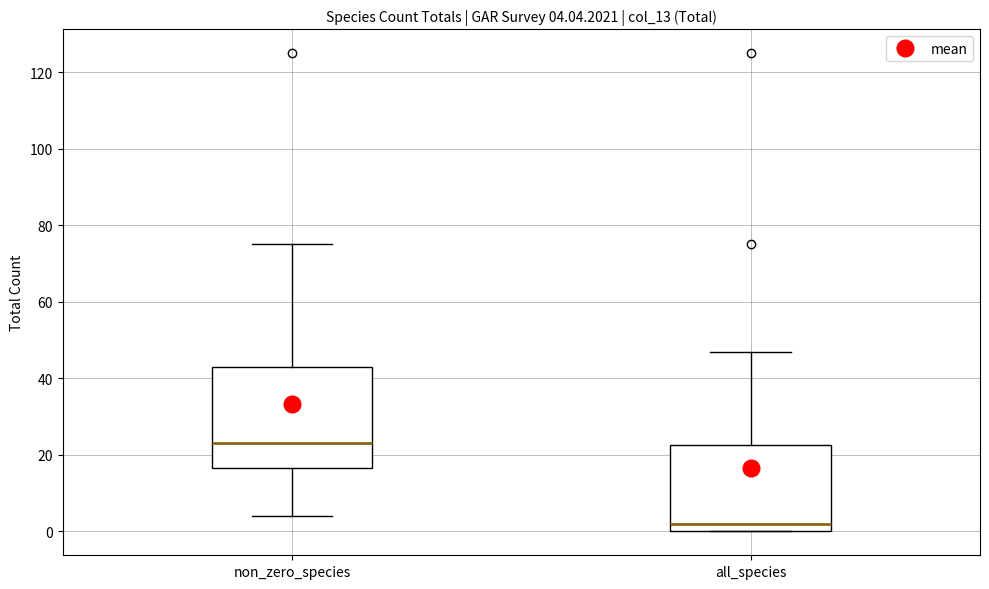

Which box is the tallest, from its lower edge to its upper edge?

non_zero_species